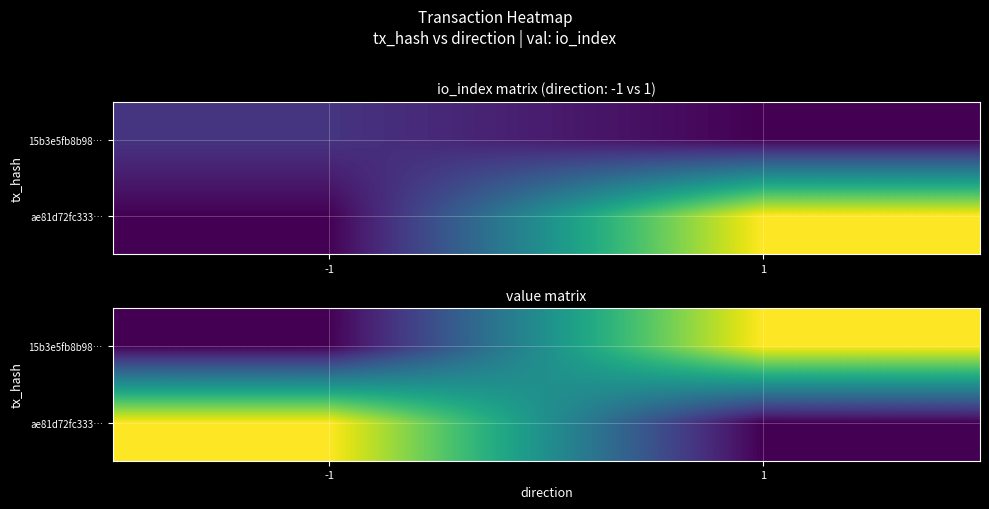

At which category is the sum across all series the highest?

1